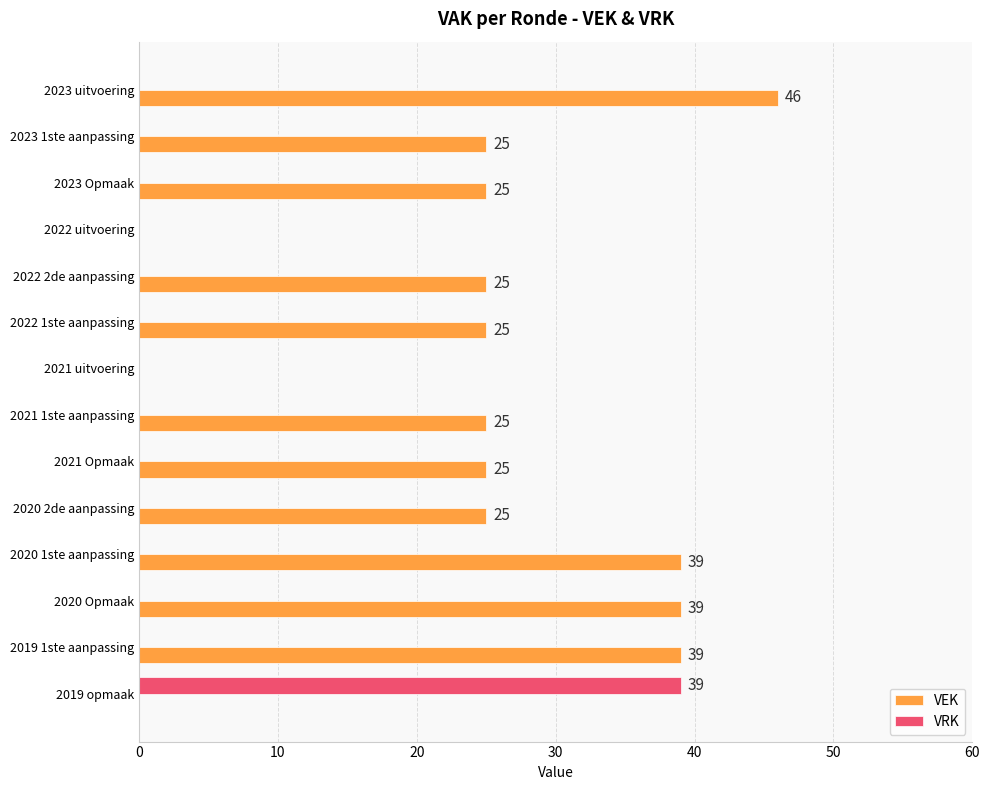

Between 2023 Opmaak and 2022 uitvoering, which series saw the biggest shift?

VEK